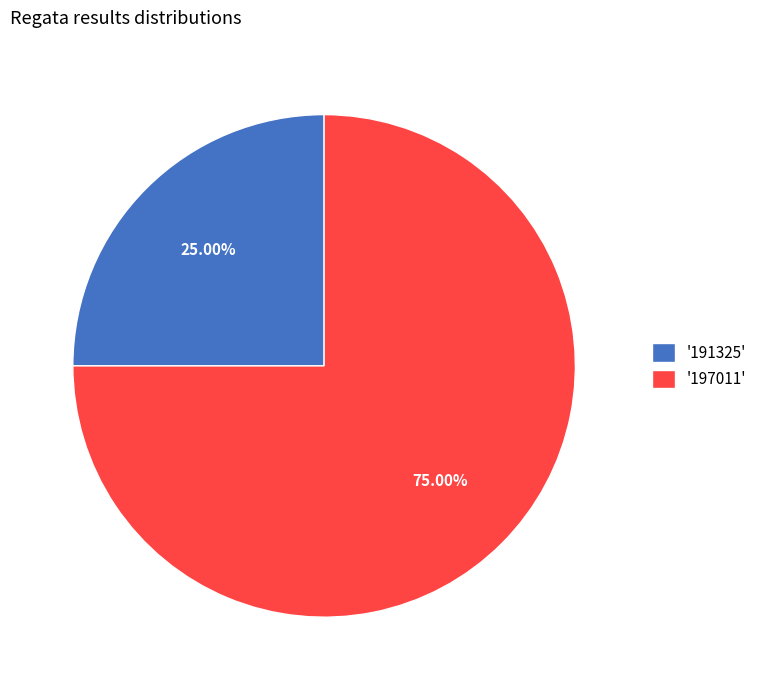

Approximately how many times larger is the value at '191325' compared to '197011'?

0.3